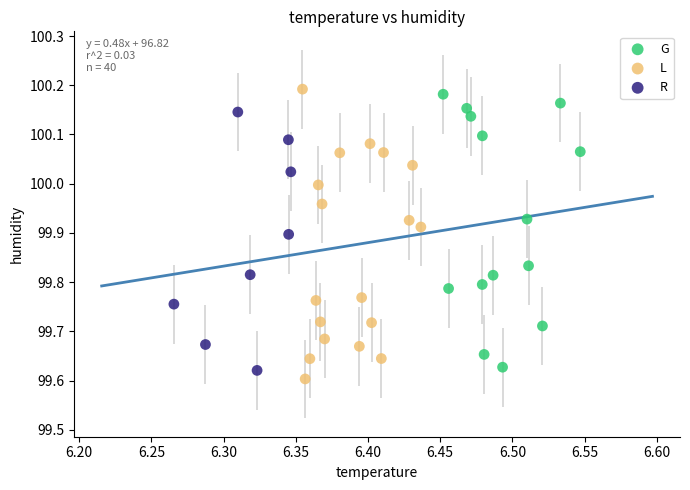

Which series contains the highest Y value?

L